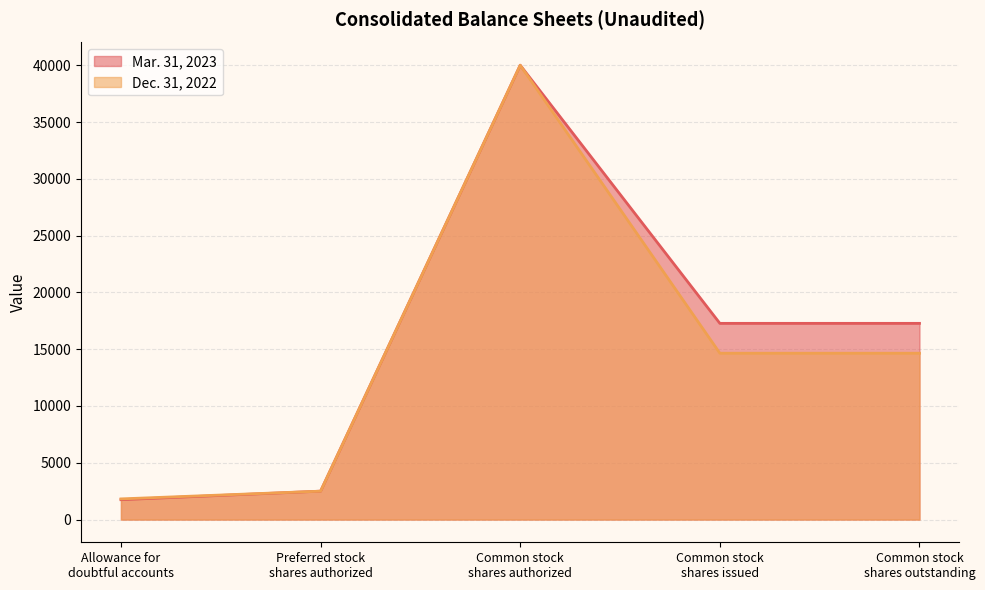

True or false: Mar. 31, 2023 and Dec. 31, 2022 cross at least once.

False